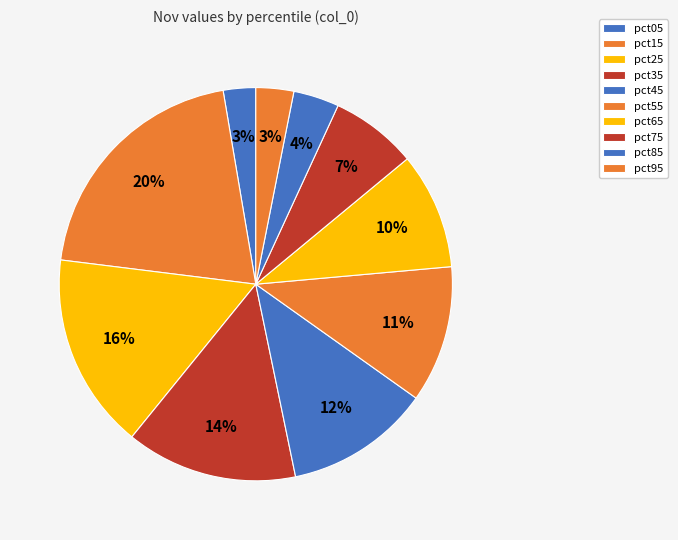

What percentage is the pct55 slice, to the nearest percent?

11%